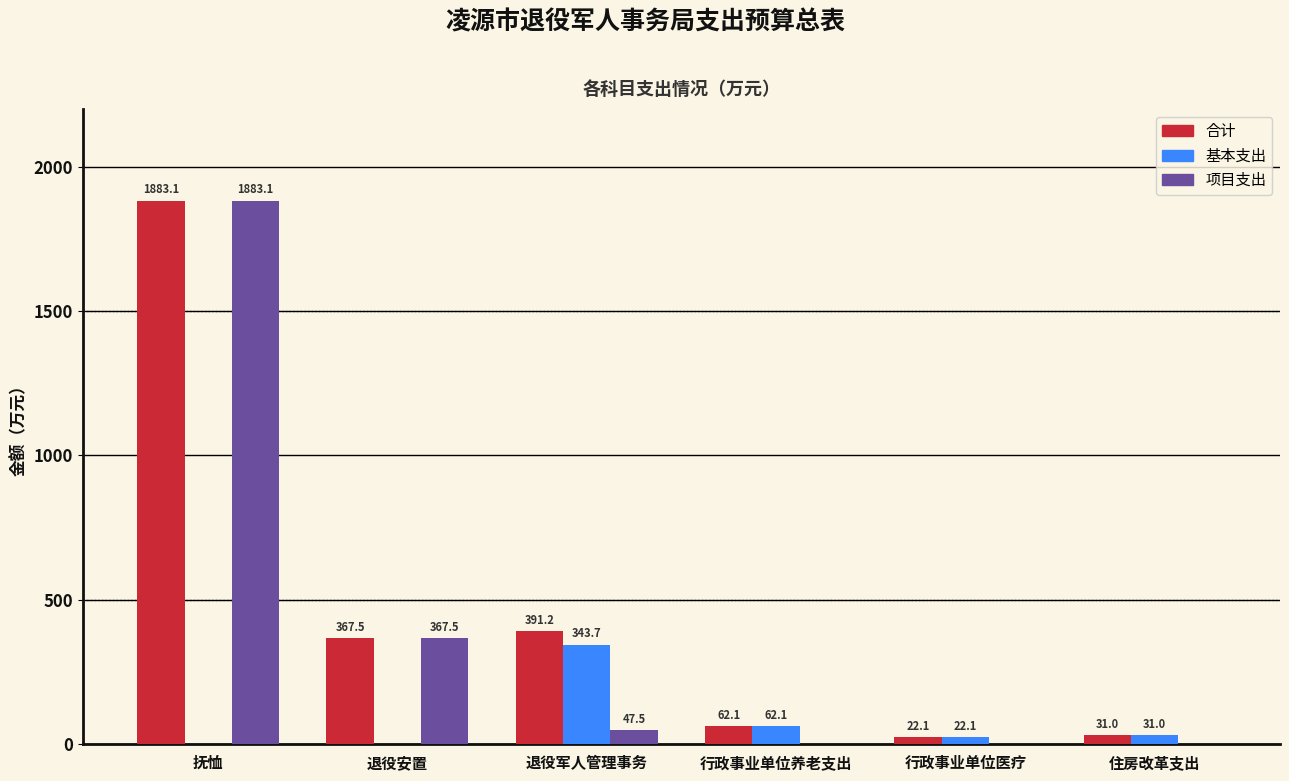

The 基本支出 series shows -120.3 at 抚恤. True or false?

False